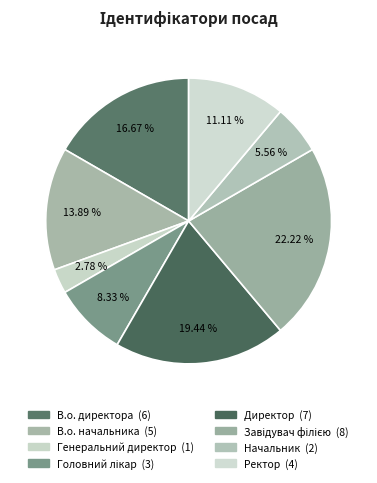

Count the number of slices in the pie.

8